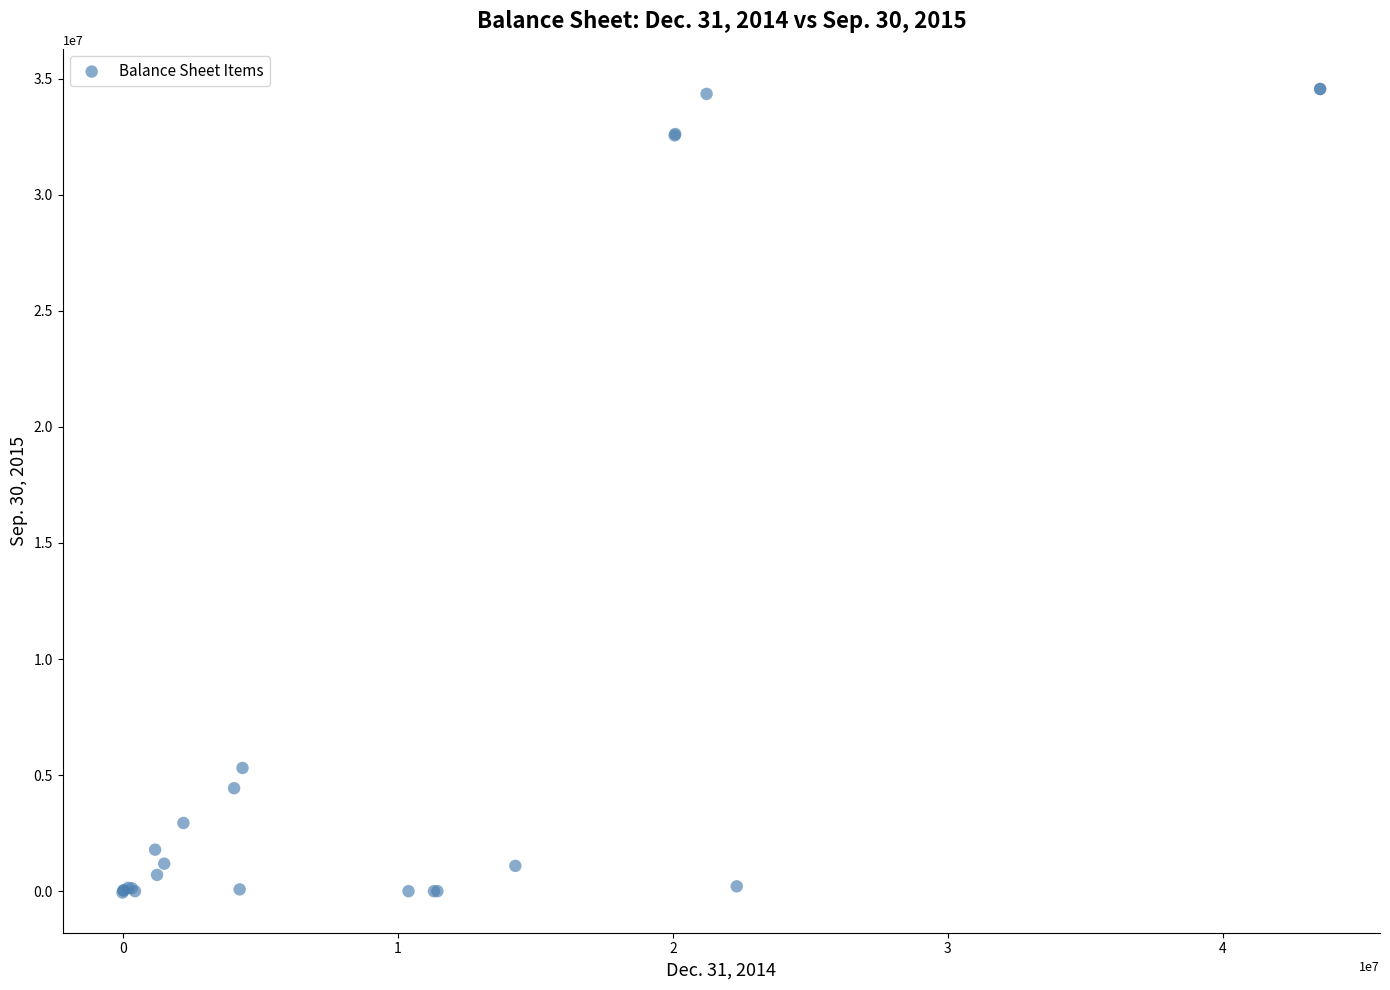

What Y value in the scatter plot is closest to 17249159?

5308857